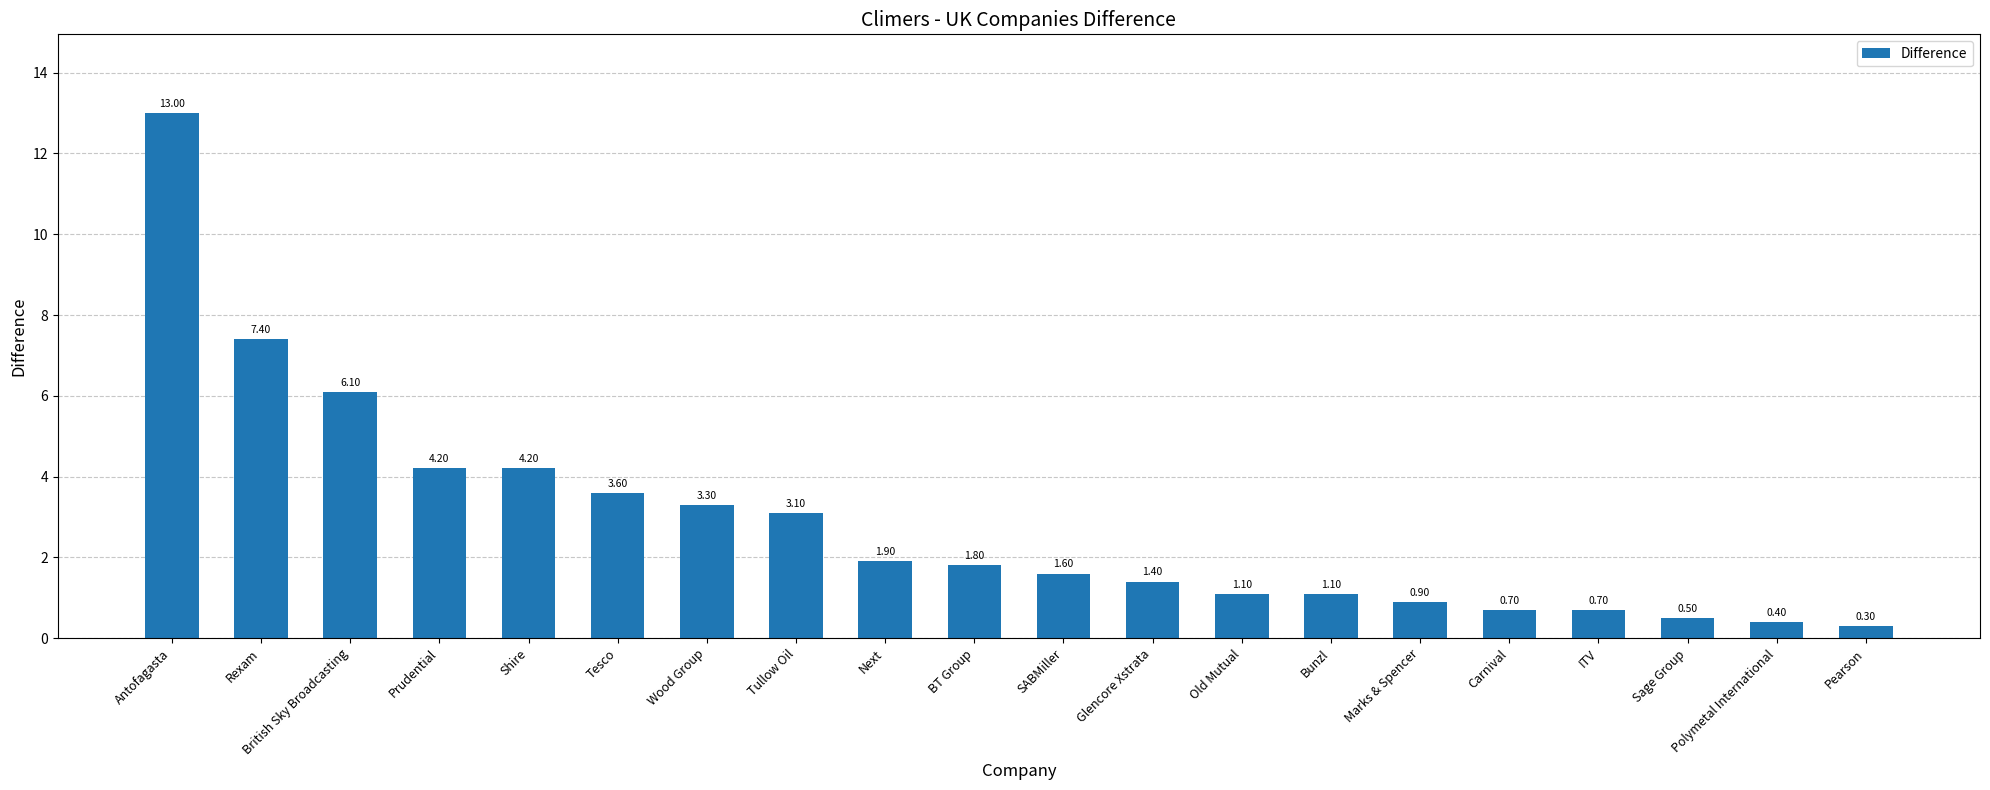

What is the label of the 20th bar from the right?

Antofagasta